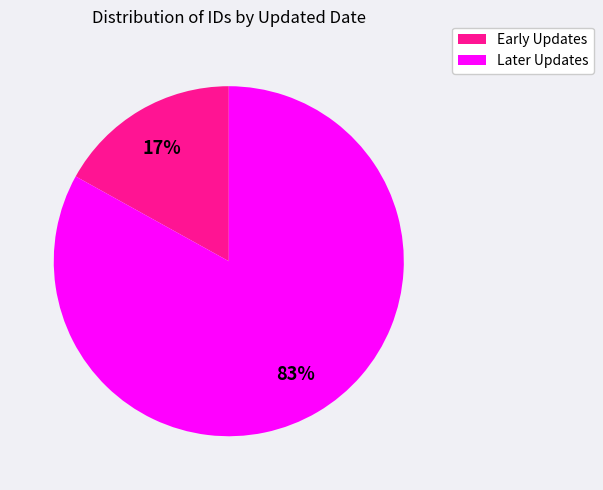

To the nearest percent, what is the difference between the largest and smallest slice percentages?

66%